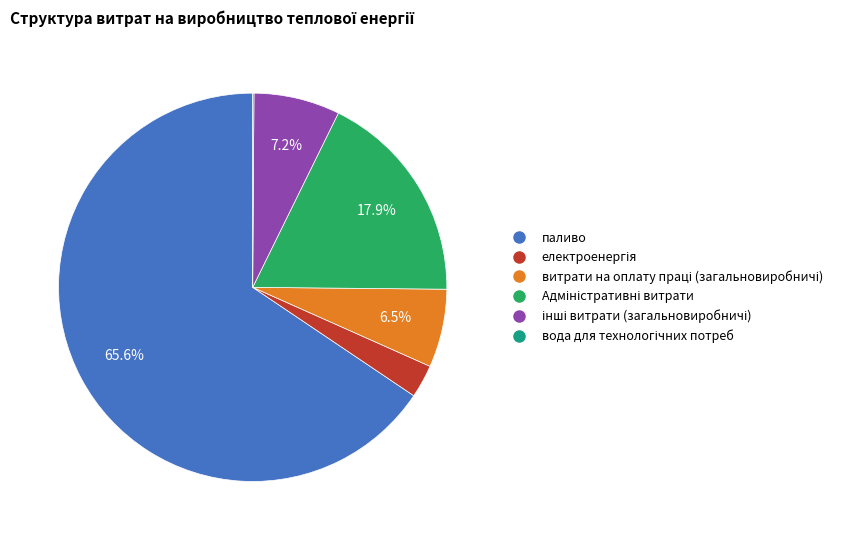

Which category has the biggest portion of the pie?

паливо